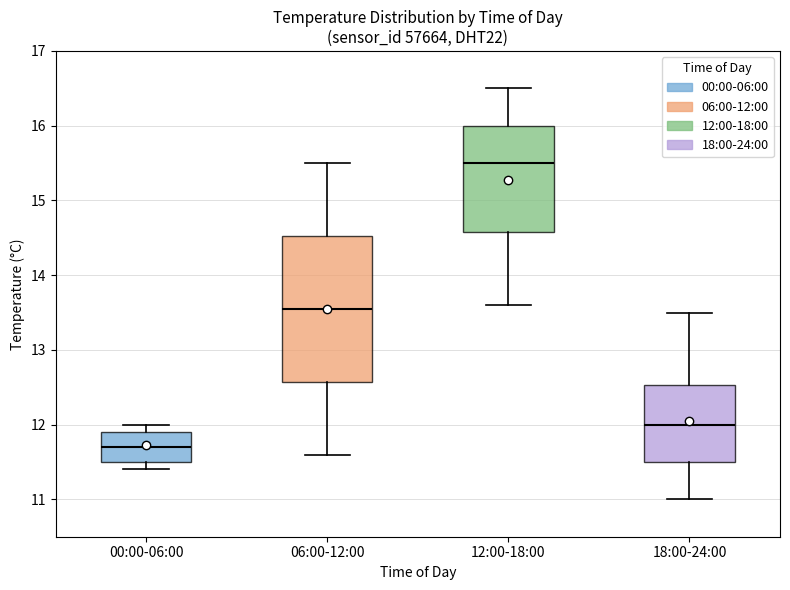

Reading left to right, transcribe this box plot: for each box, give where its median line is, the range the box spans, and where its two whiskers end, as read against the y-axis. The values are not printed on the chart, so give them approximately, as read against the axis.

00:00-06:00: median 11.7, box 11.5 to 11.9, whiskers 11.4 to 12.0
06:00-12:00: median 13.6, box 12.6 to 14.5, whiskers 11.6 to 15.5
12:00-18:00: median 15.5, box 14.6 to 16.0, whiskers 13.6 to 16.5
18:00-24:00: median 12.0, box 11.5 to 12.5, whiskers 11.0 to 13.5